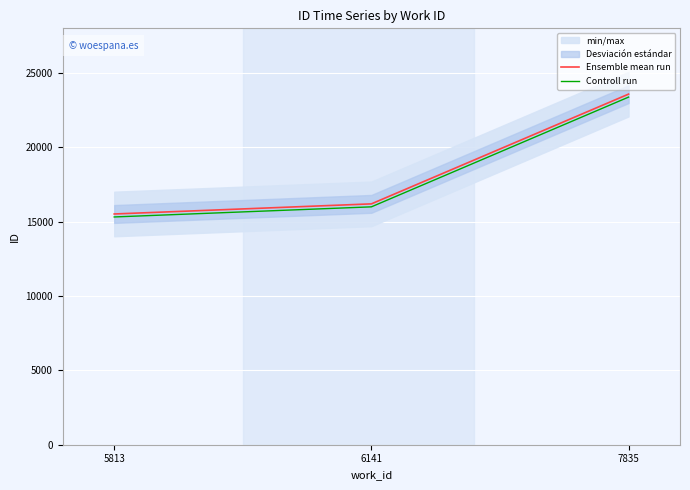

Where is Ensemble mean run nearest to the value 19546?

6141